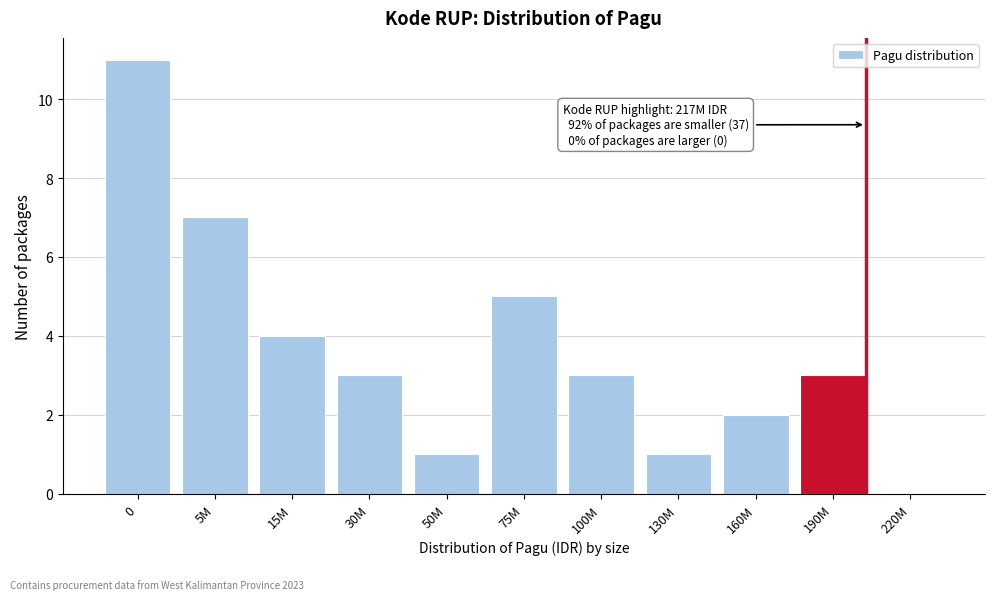

Reading left to right, what are all the values shown in this chart?

0=11	5M=7	15M=4	30M=3	50M=1	75M=5	100M=3	130M=1	160M=2	190M=3	220M=0